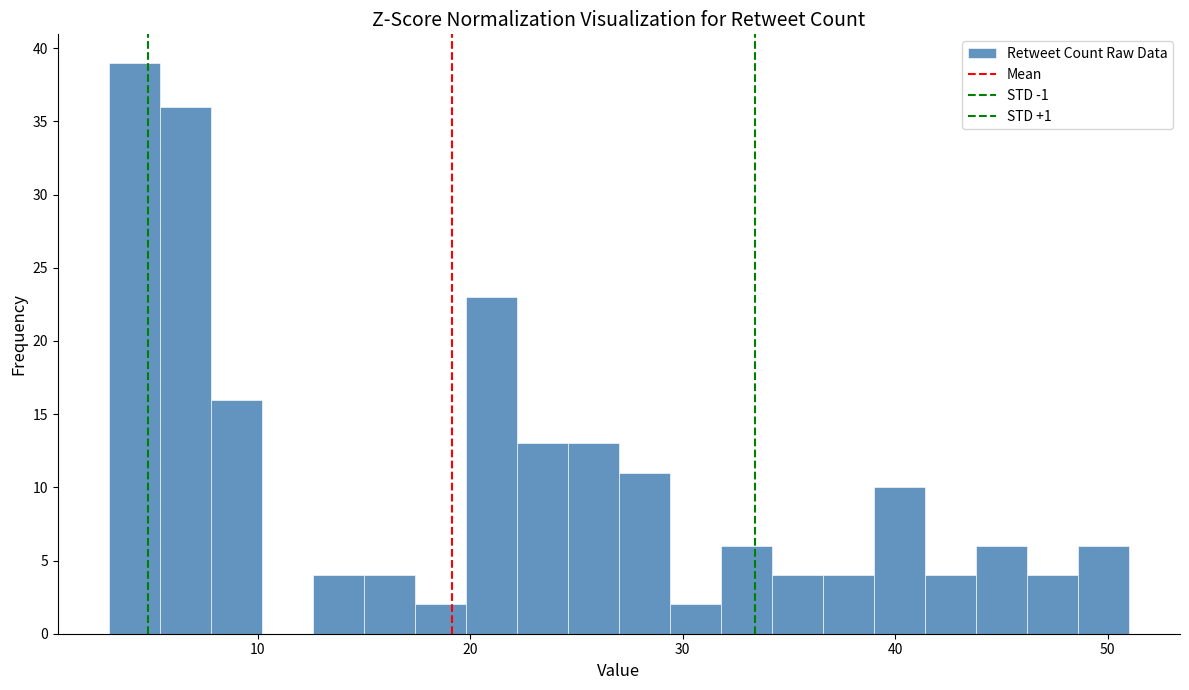

Read against the x-axis, roughly where is the centre of the tallest bar?

4